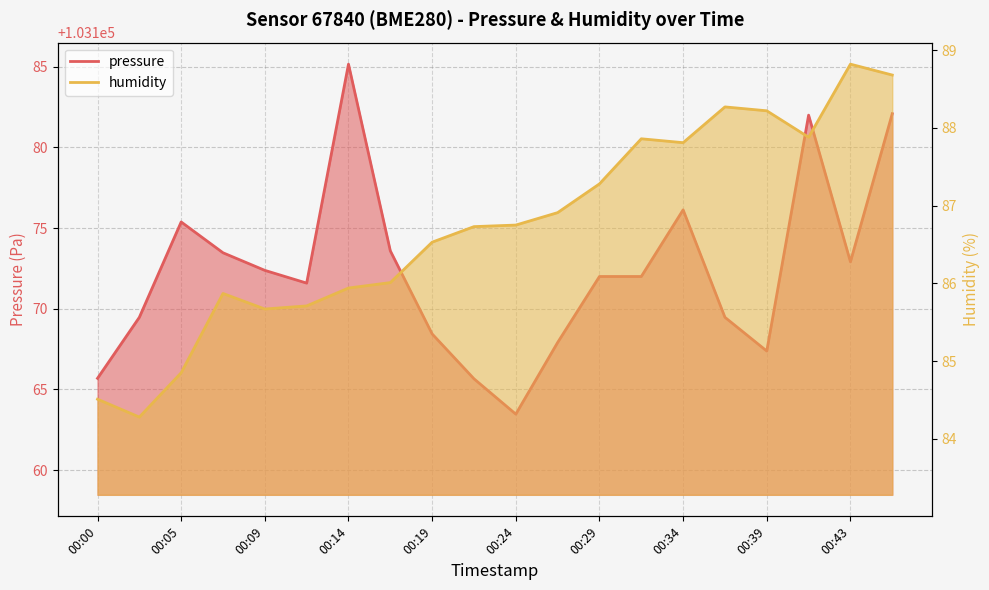

How many values in the pressure series are below 103172?

9